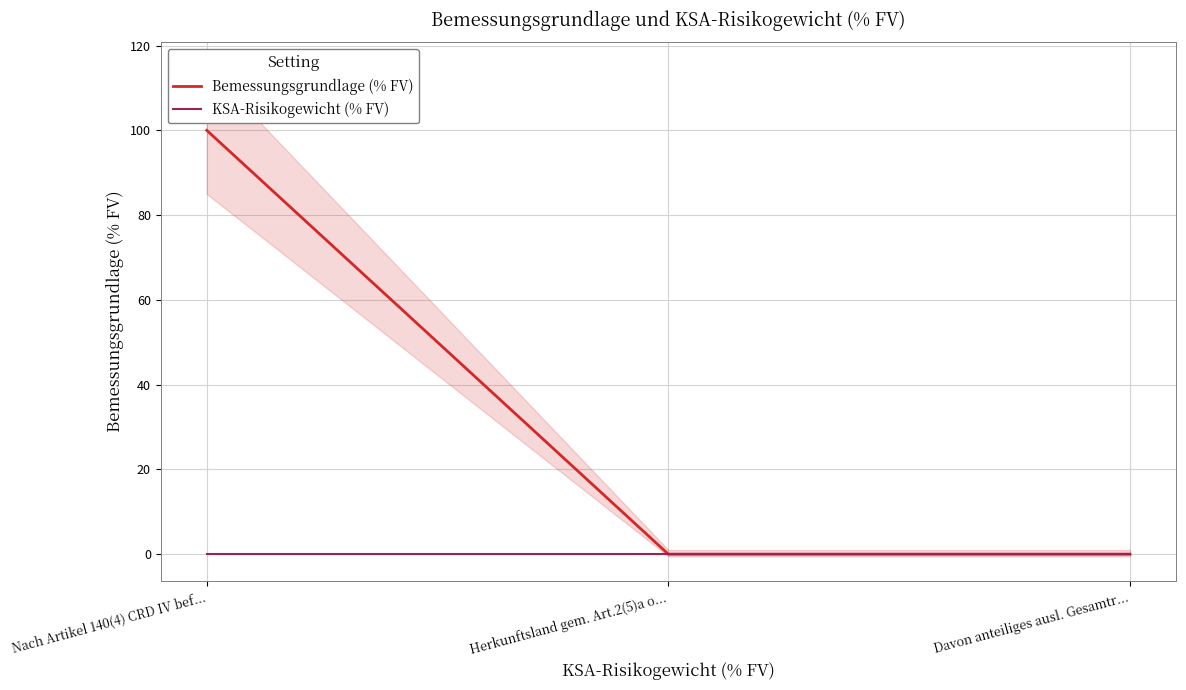

What position from the left is Nach Artikel 140(4) CRD IV bef...?

1